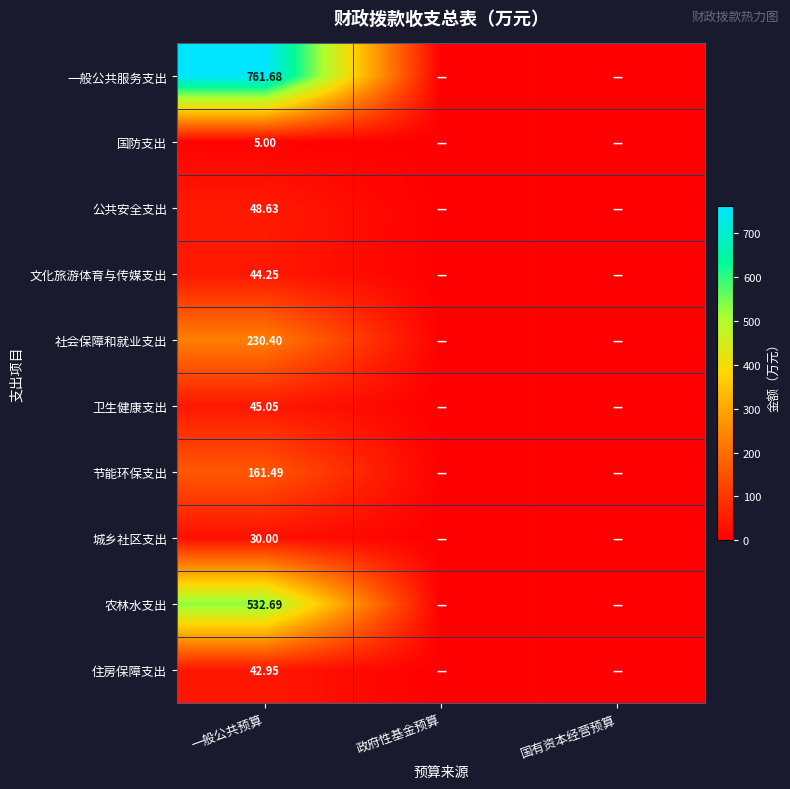

What is the total value across all series at 一般公共预算?

1902.1